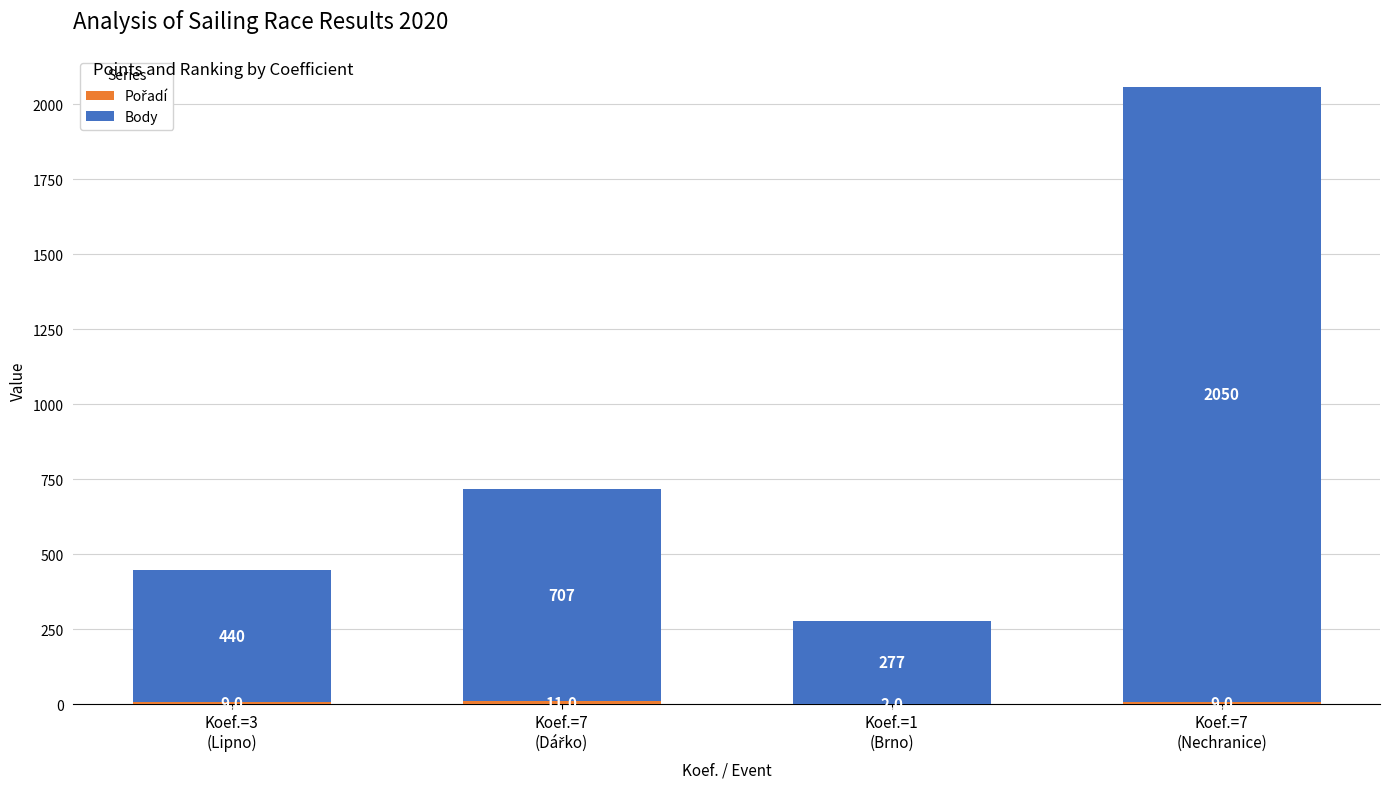

What is the highest value of the Pořadí series?

11